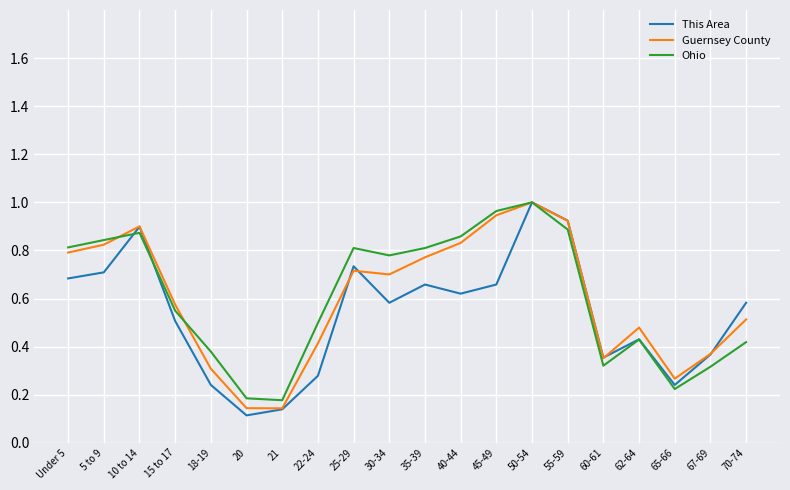

Which series changed the most between 22-24 and 45-49?

Guernsey County